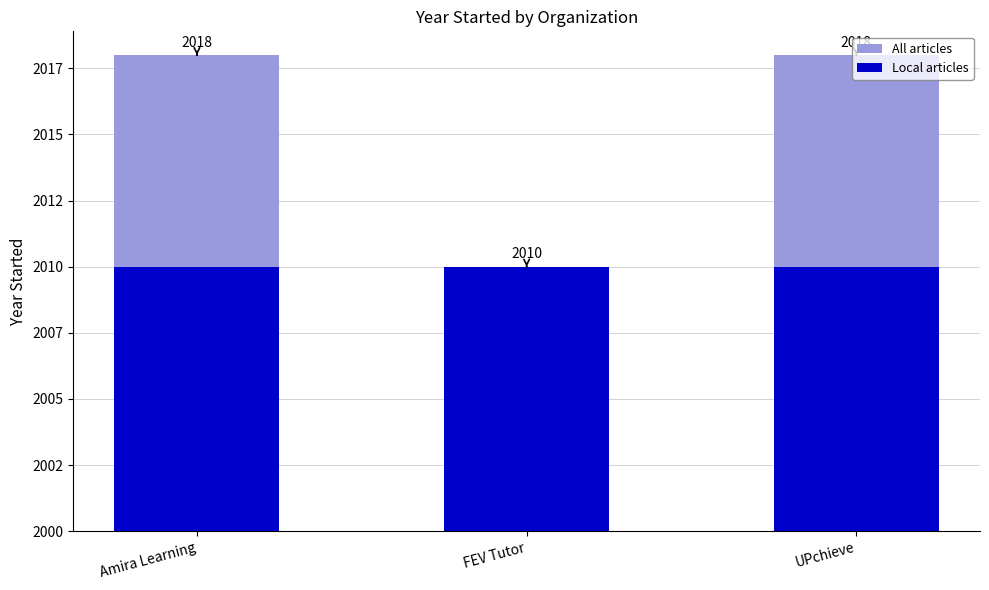

Reading right to left, list all the values displayed in this chart.

All articles: 18	10	18
Local articles: 10	10	10